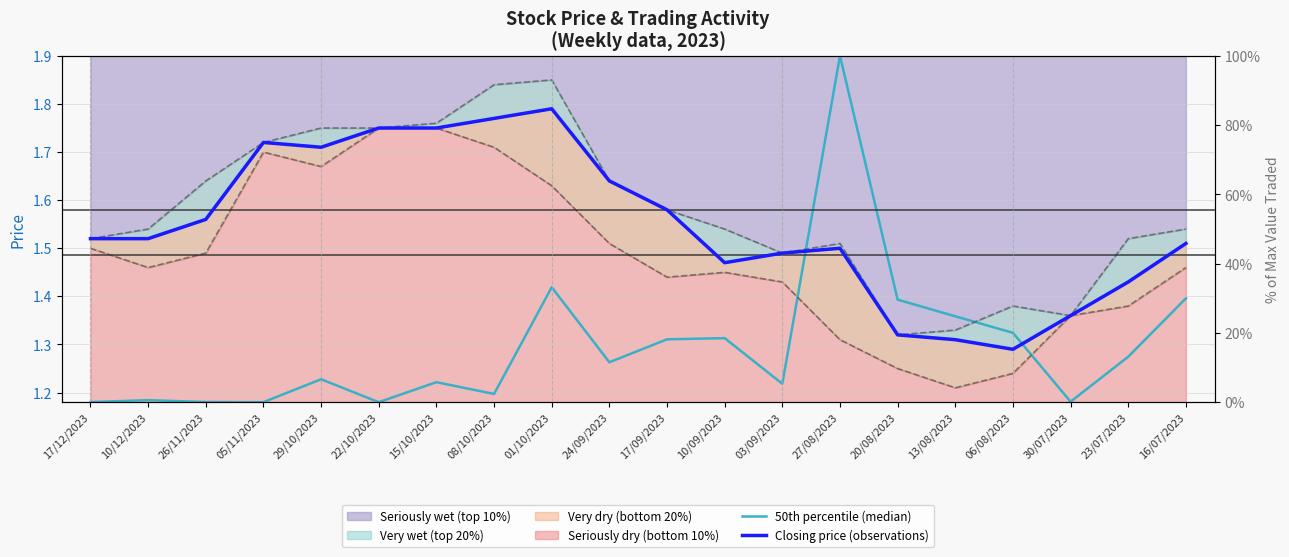

How many intersections are there between 50th percentile (median) and Closing price (observations)?

2